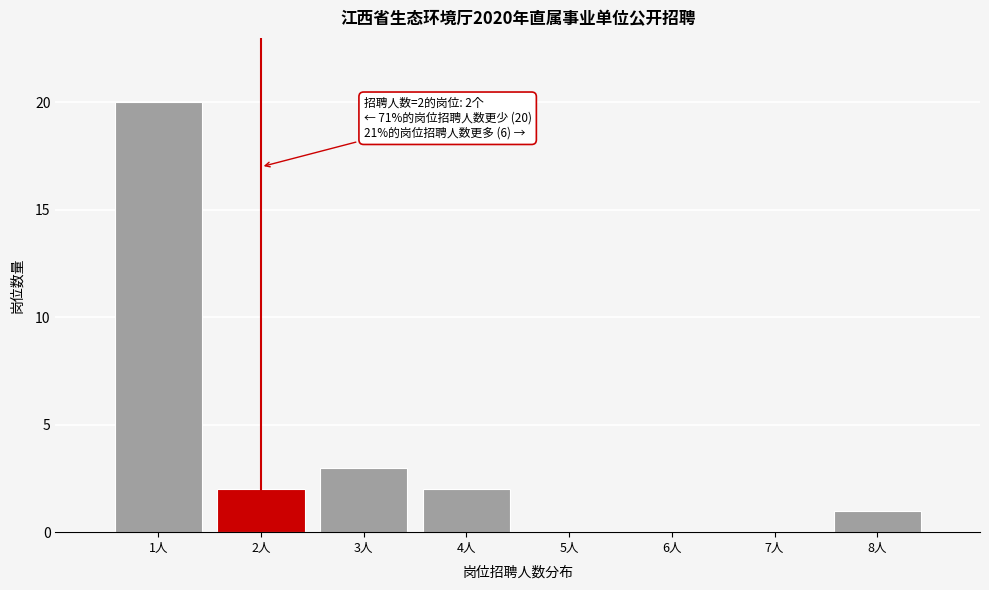

Over which range of the x-axis is the bar tallest?

0.5 to 1.5